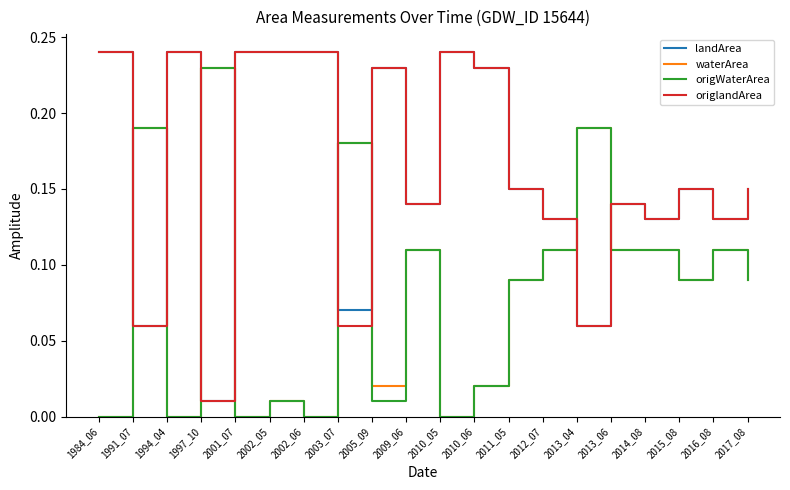

The origWaterArea series shows 0.2 at 2012_07. True or false?

False